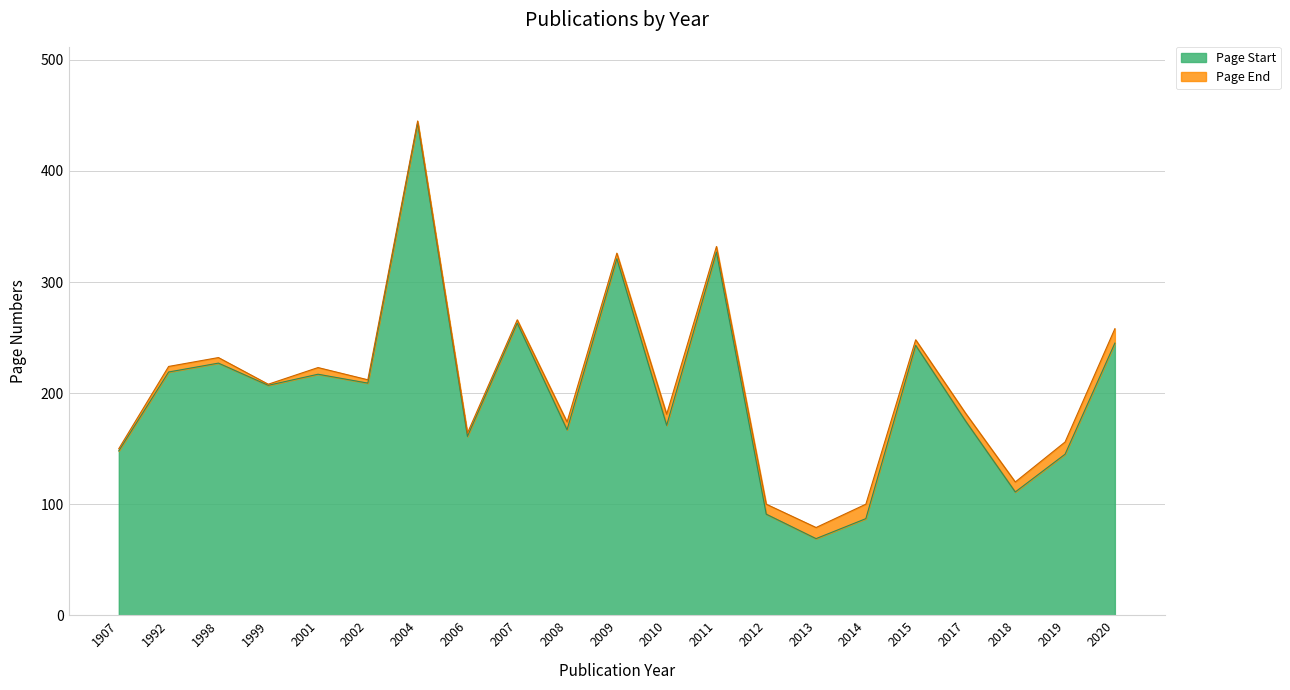

The Page End series shows 208 at 1999. True or false?

True